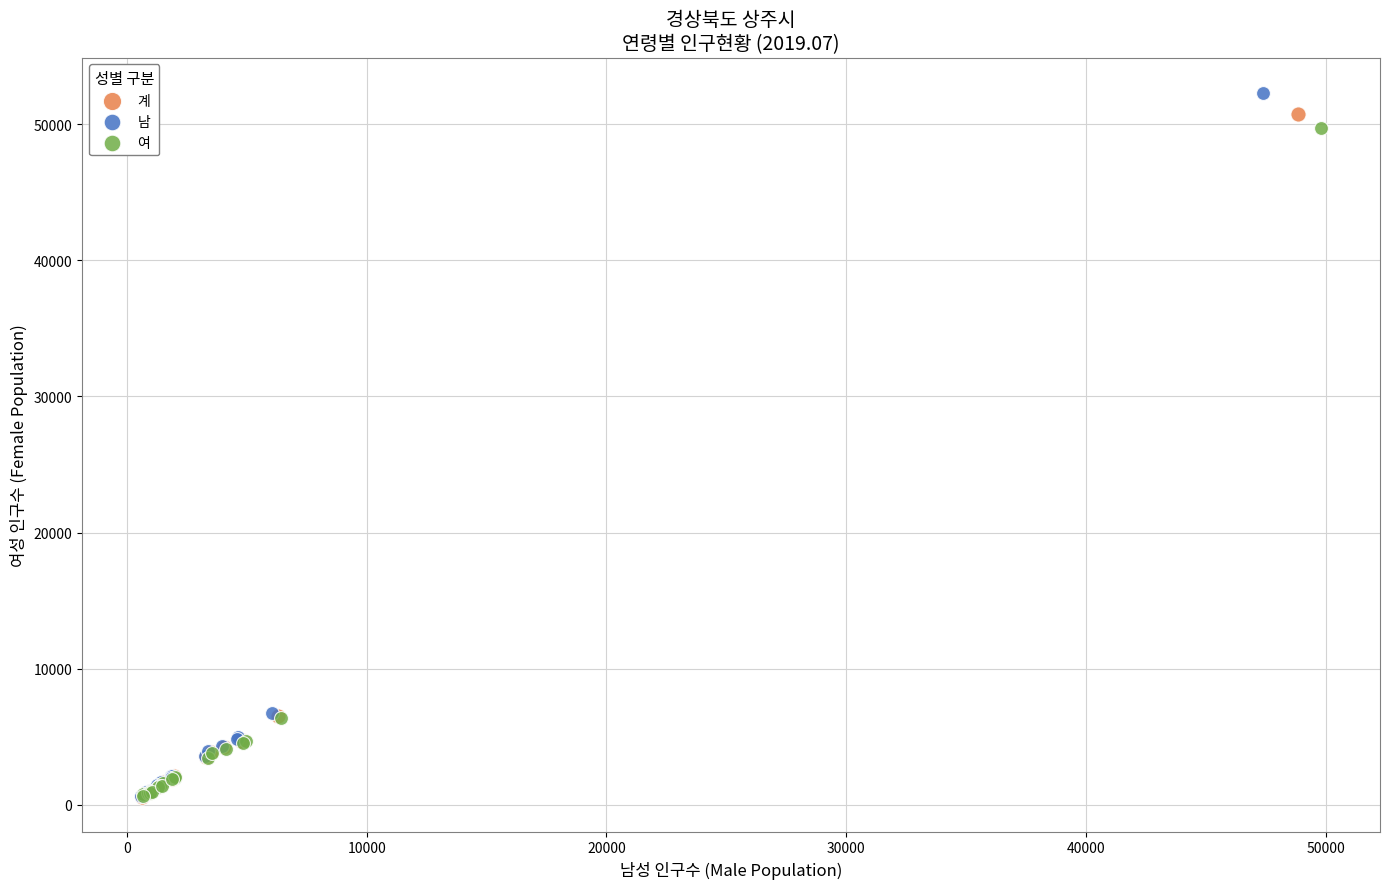

Which series has the widest spread of Y values?

남